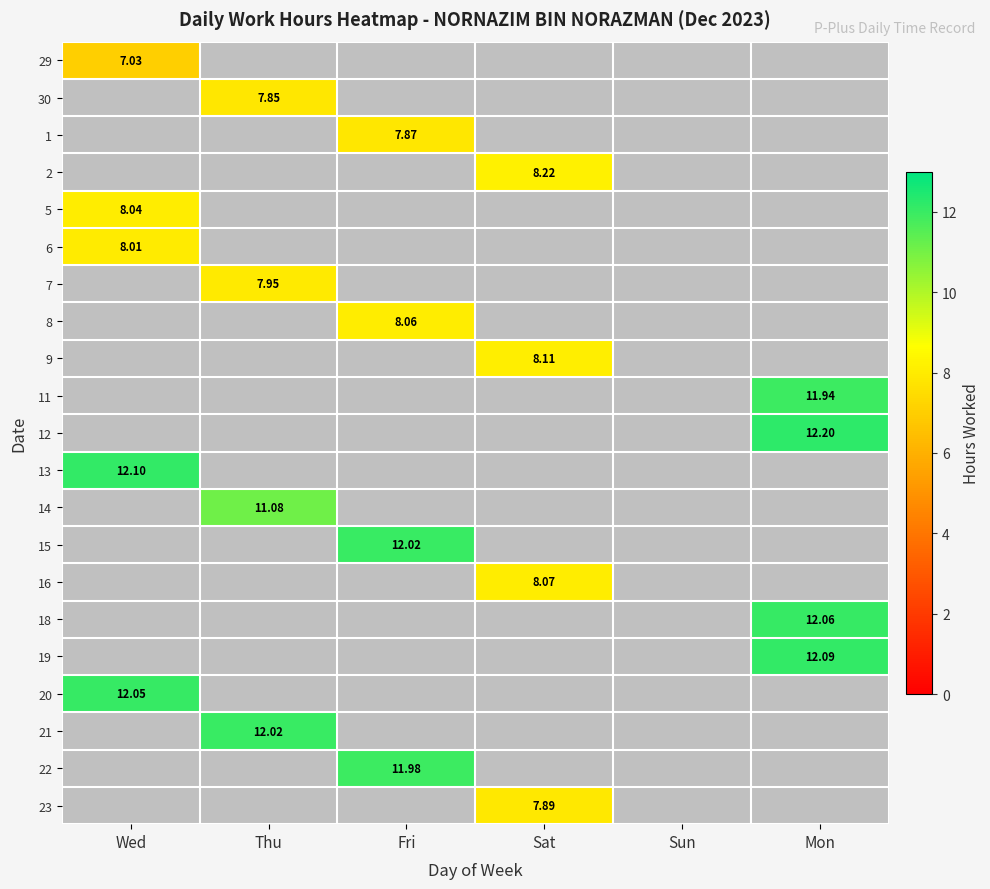

True or false: 19 has a value of -4.2 at Wed.

False